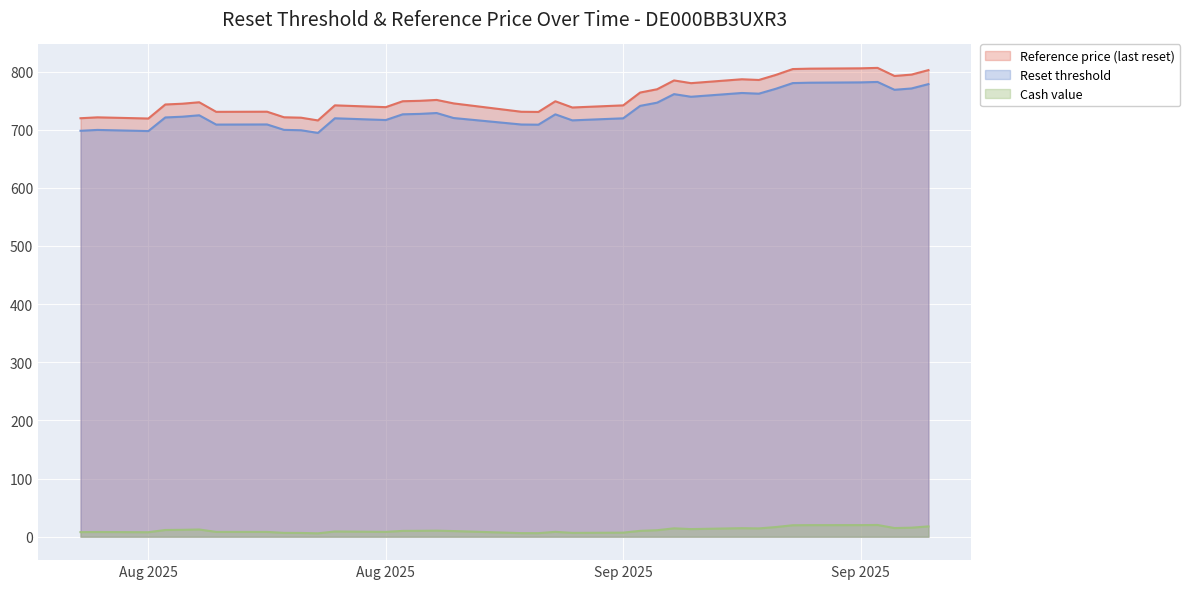

What is the total value across all series at 2025-08-11?

1424.6